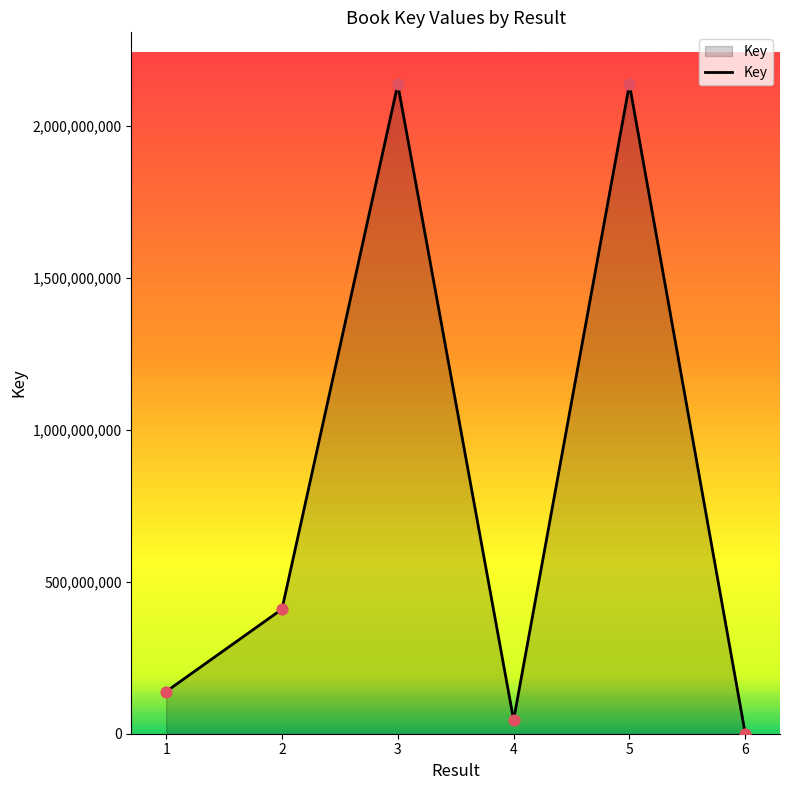

What is the ratio of the value at 3 to the value at 6?

578074.2